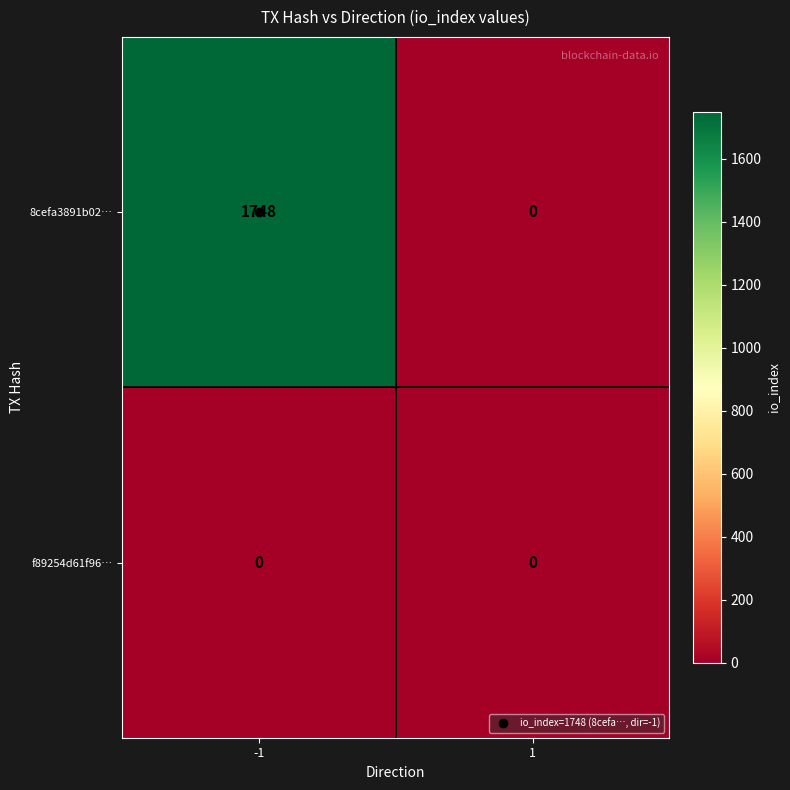

True or false: 8cefa3891b02… has a value of 0 at 1.

True